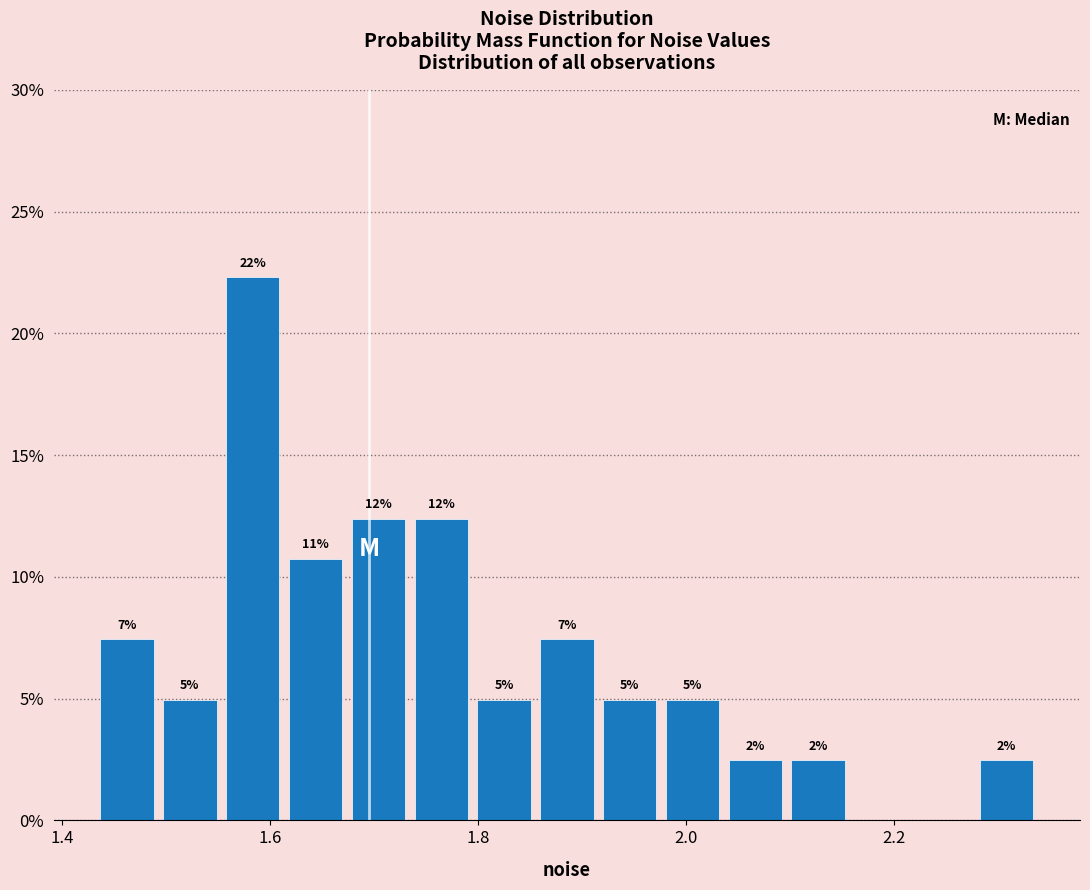

Read against the x-axis, roughly where is the centre of the tallest bar?

1.58